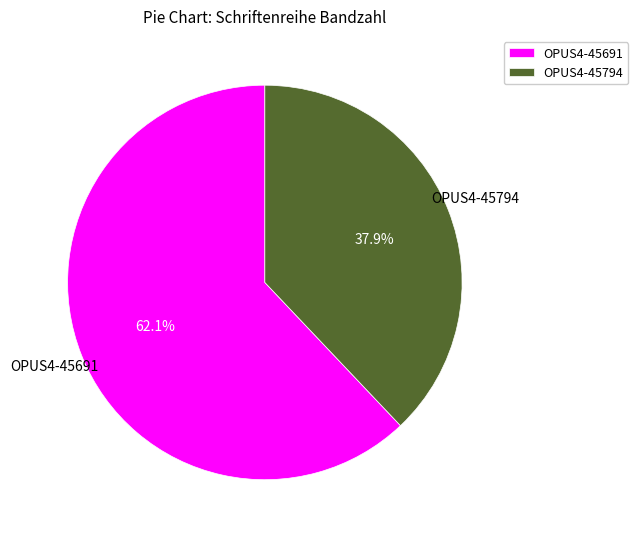

Count the number of slices in the pie.

2